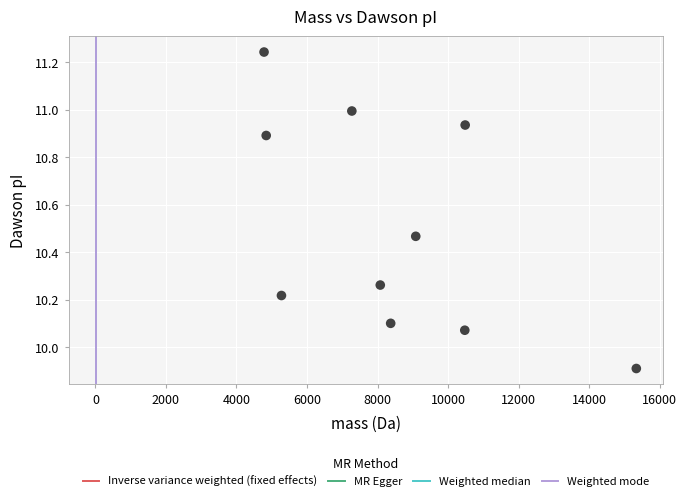

What is the average X value?

8400.3